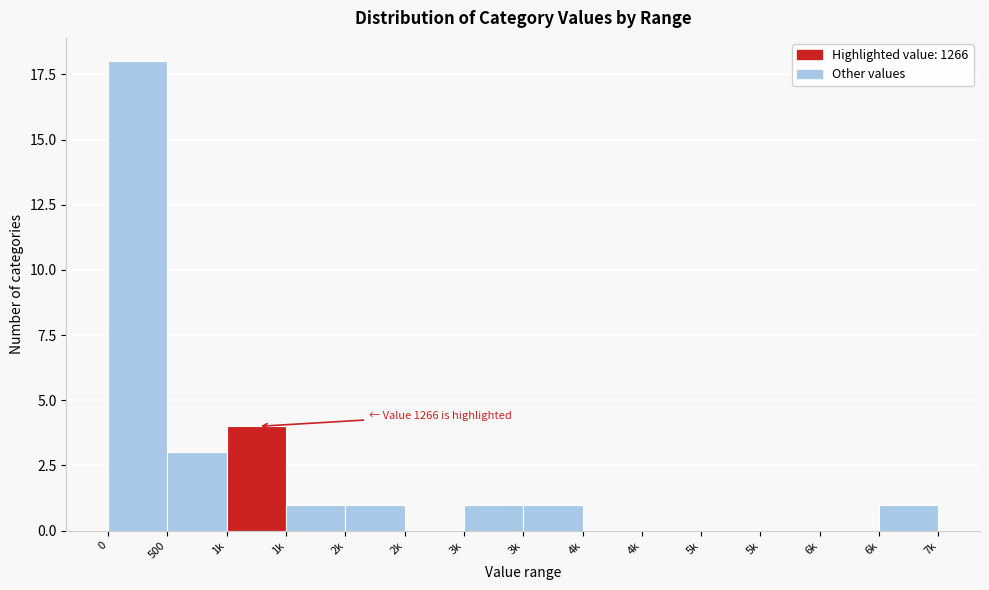

Are the bars horizontal?

No